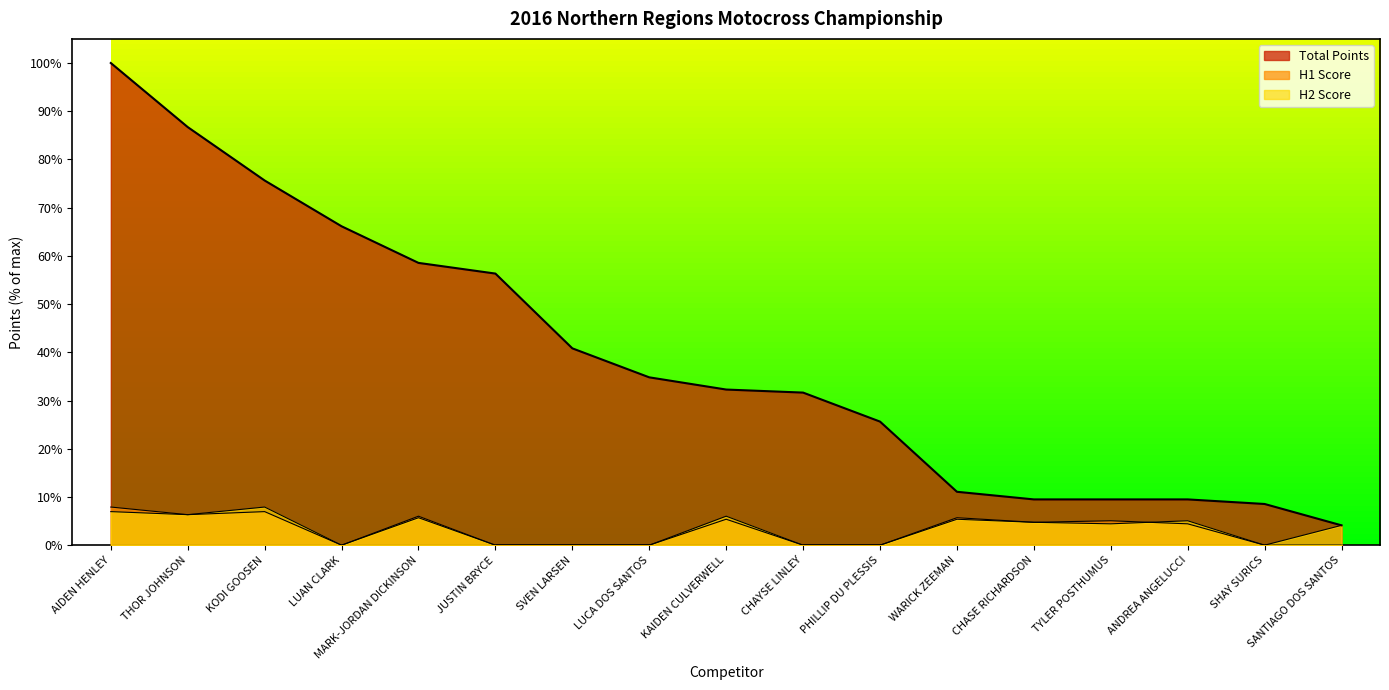

Reading right to left, transcribe all the data shown in this chart.

Total Points: 4.1	8.5	9.5	9.5	9.5	11.1	25.6	31.6	32.3	34.8	40.8	56.3	58.5	66.1	75.6	86.7	100.0
H1 Score: 0.0	0.0	4.4	5.1	4.7	5.7	0.0	0.0	5.4	0.0	0.0	0.0	6.0	0.0	7.0	6.3	7.9
H2 Score: 4.1	0.0	5.1	4.4	4.7	5.4	0.0	0.0	6.0	0.0	0.0	0.0	5.7	0.0	7.9	6.3	7.0